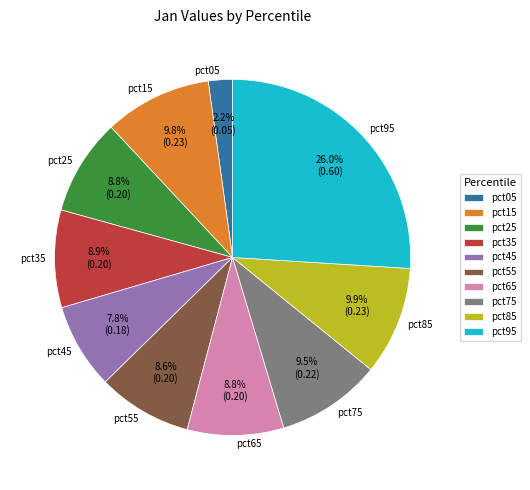

What percentage is NOT represented by pct85?

90.1%